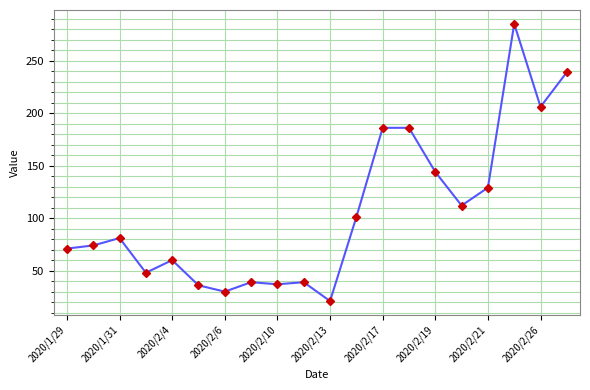

How many lines are shown in the chart?

1